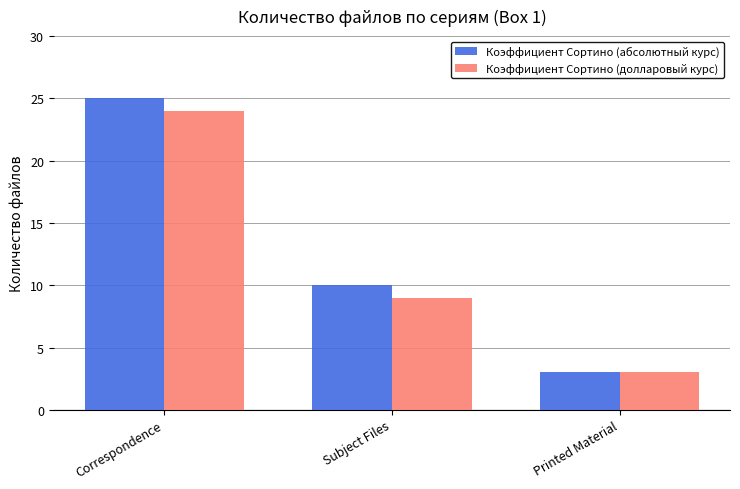

At Correspondence, list the series in order from smallest to largest.

Коэффициент Сортино (долларовый курс), Коэффициент Сортино (абсолютный курс)